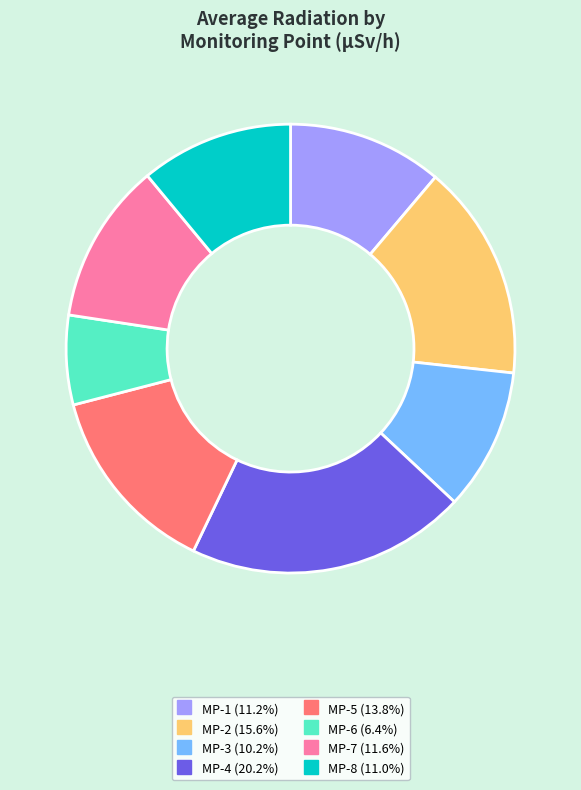

Which slice is the largest?

MP-4